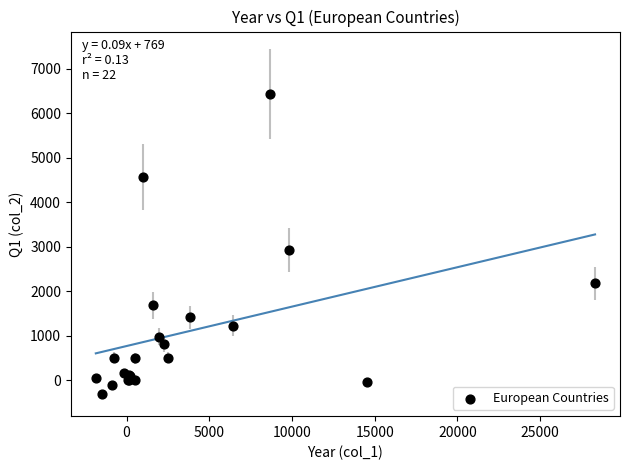

What Y value in the scatter plot is closest to 3057?

2927